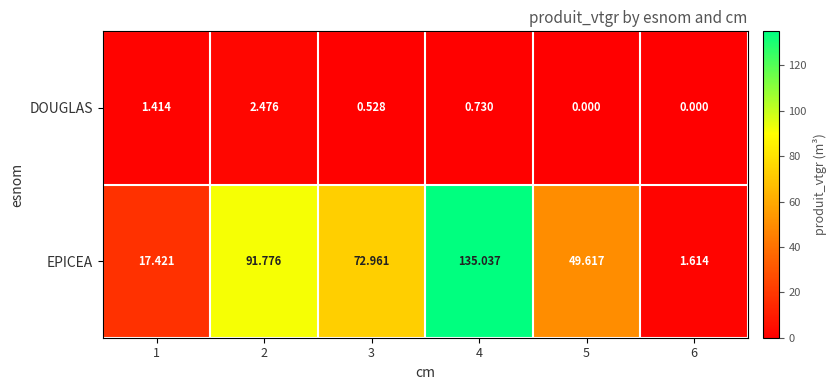

Which label corresponds to the largest value in the chart?

4